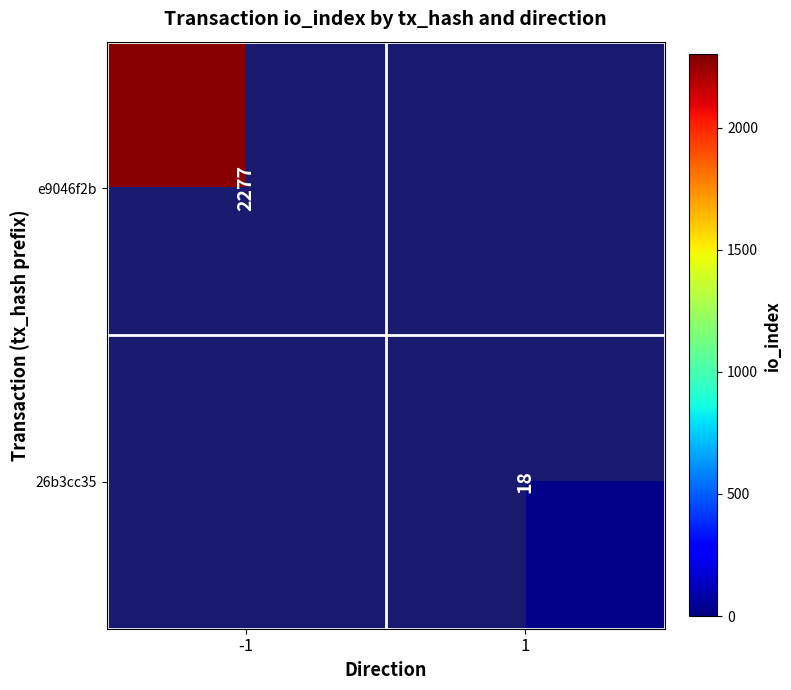

The 26b3cc35 series shows 9 at 1. True or false?

False